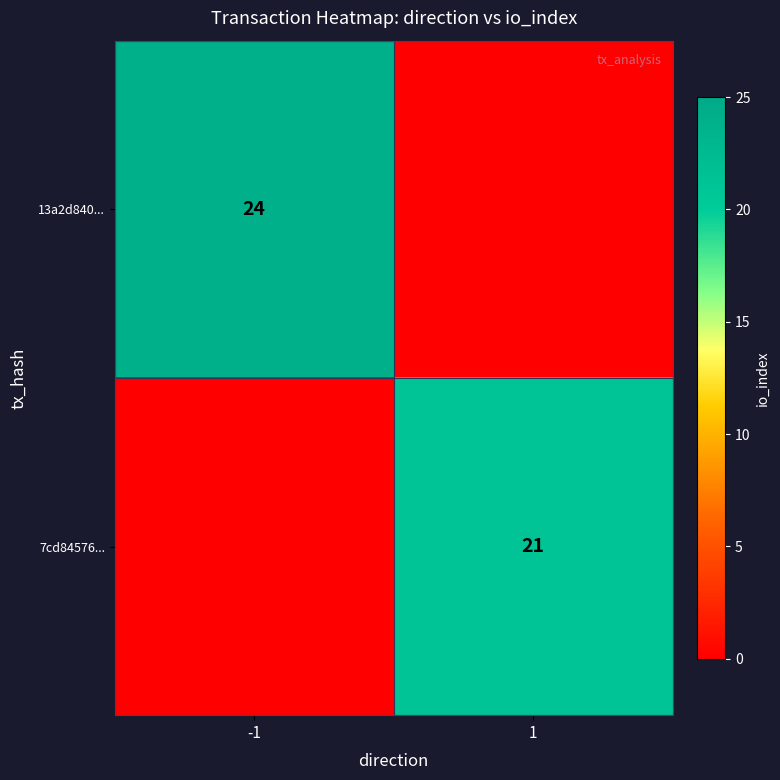

True or false: 7cd84576... has a value of 21 at 1.

True